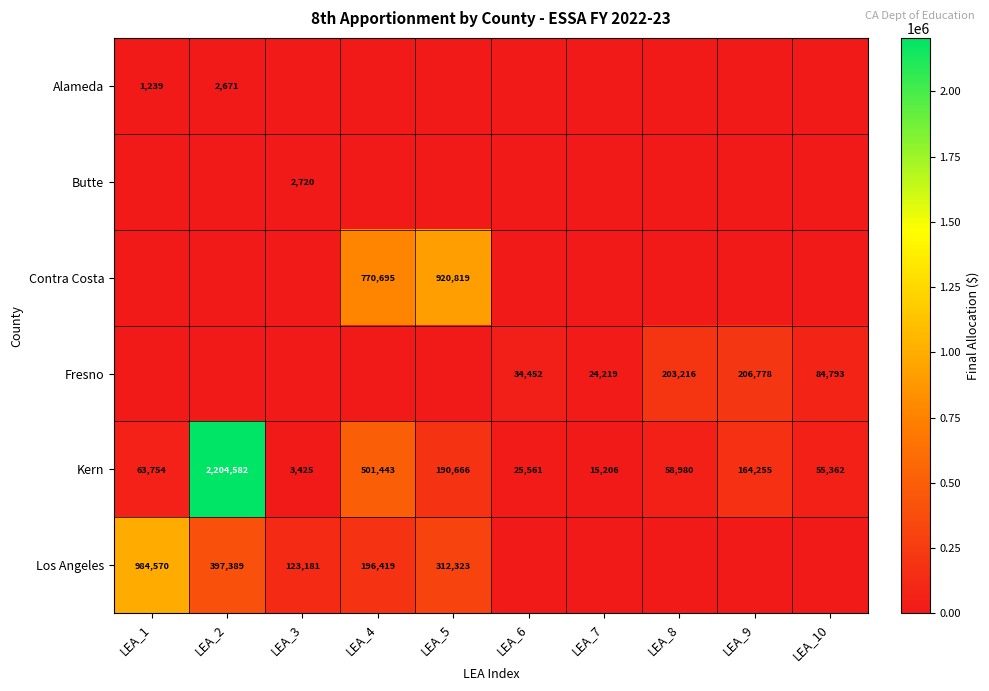

True or false: Kern has a value of 89093 at LEA_10.

False